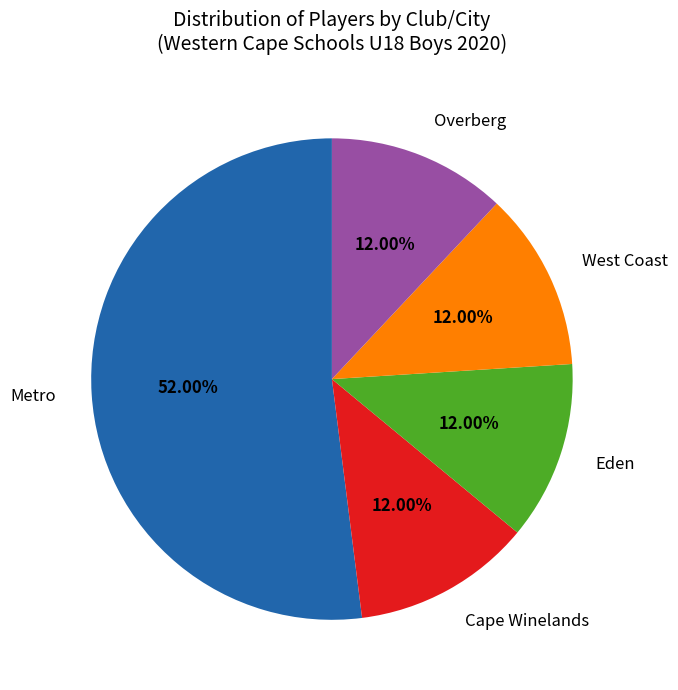

Does any single category account for the majority?

Yes